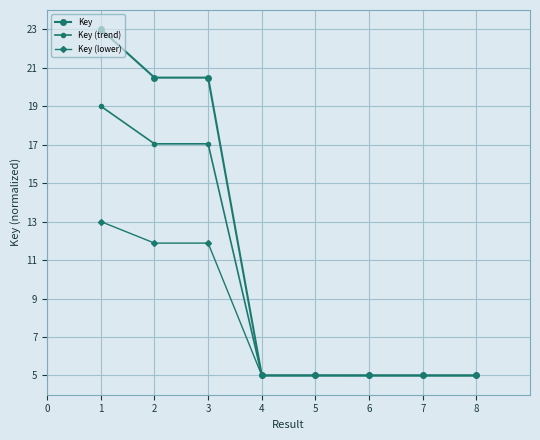

How many lines are shown in the chart?

3